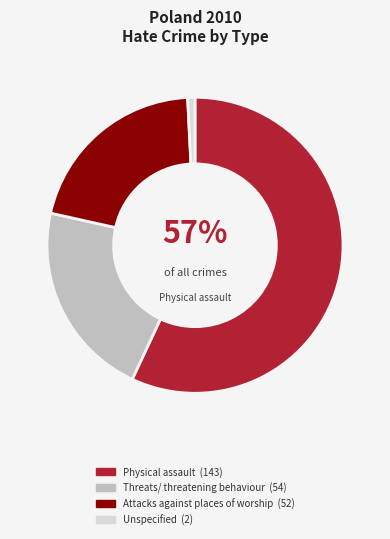

Does any single category account for the majority?

Yes